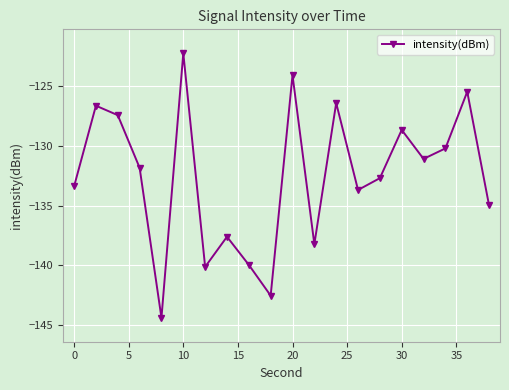

What is the smallest value displayed?

-144.4